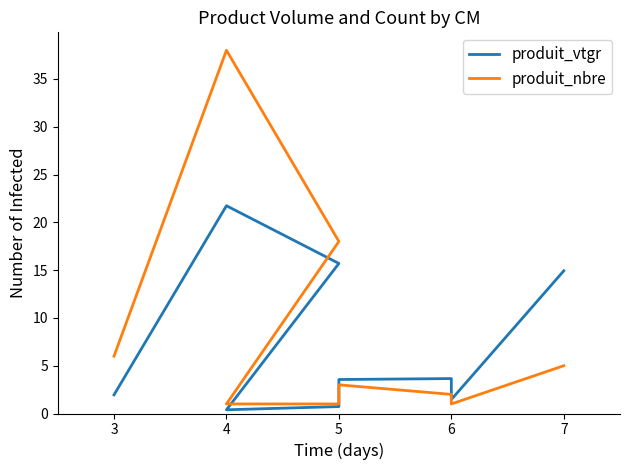

After their last crossing, which series has the higher values: produit_vtgr or produit_nbre?

produit_vtgr